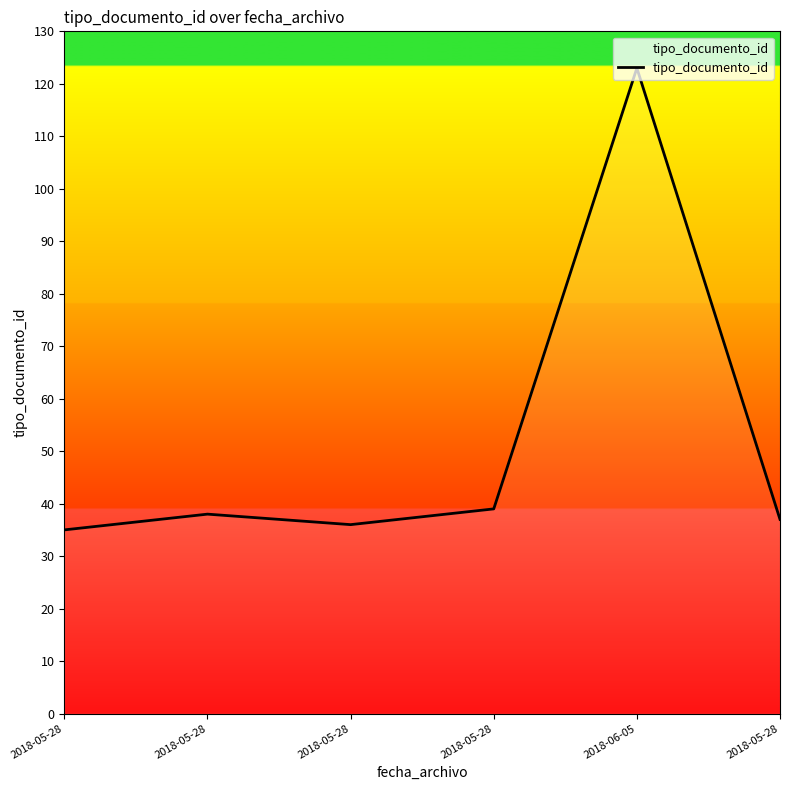

How many values are below 38?

3